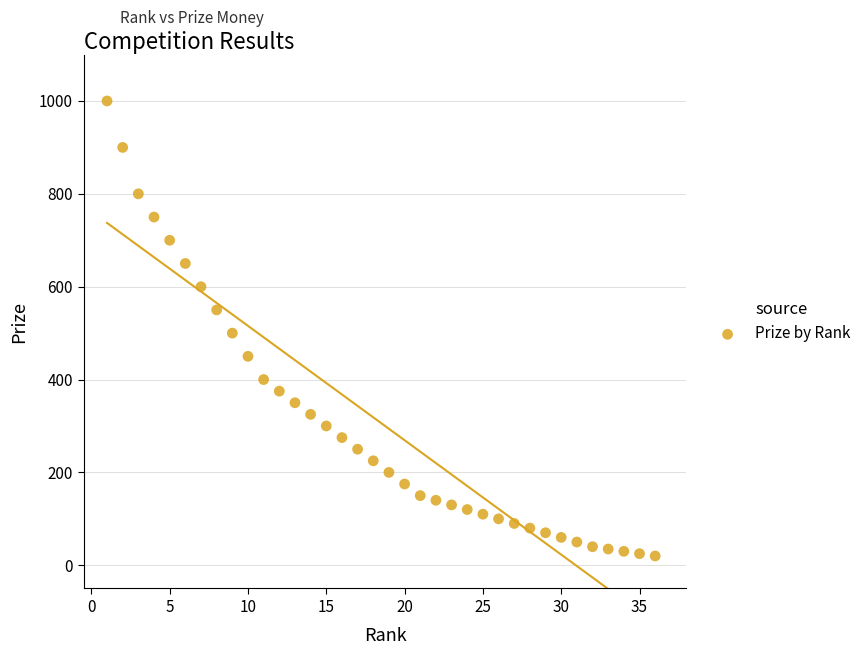

What is the range of Y values (max minus min)?

980